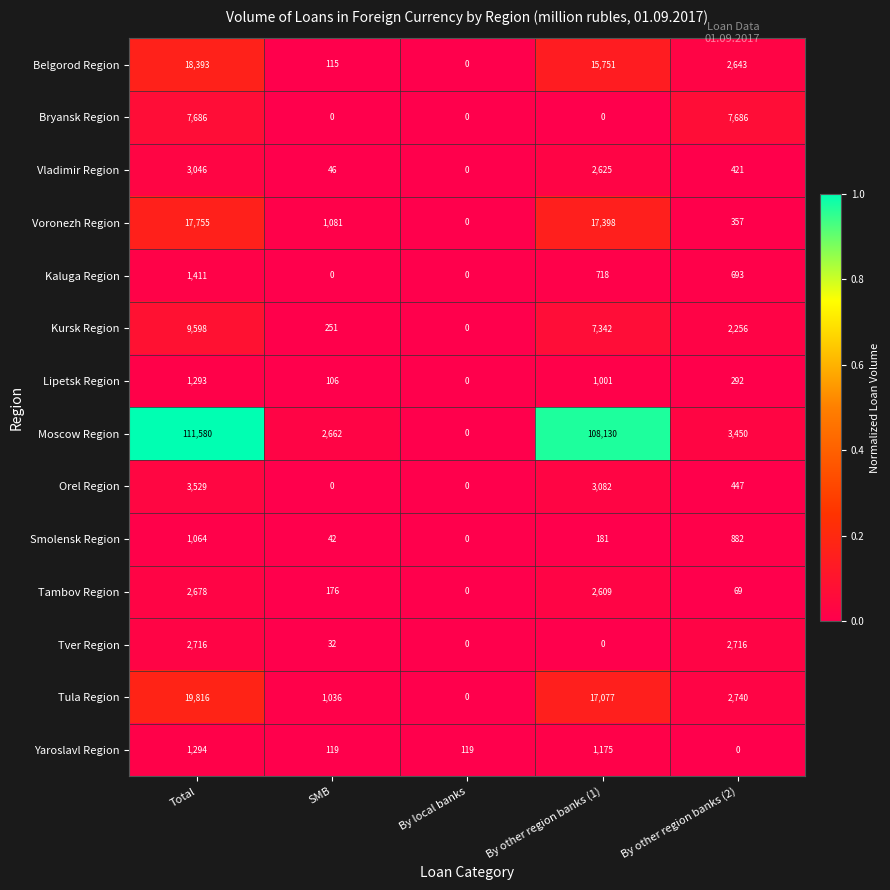

List the series in order of their peak value, highest first.

Moscow Region, Tula Region, Belgorod Region, Voronezh Region, Kursk Region, Bryansk Region, Orel Region, Vladimir Region, Tver Region, Tambov Region, Kaluga Region, Yaroslavl Region, Lipetsk Region, Smolensk Region